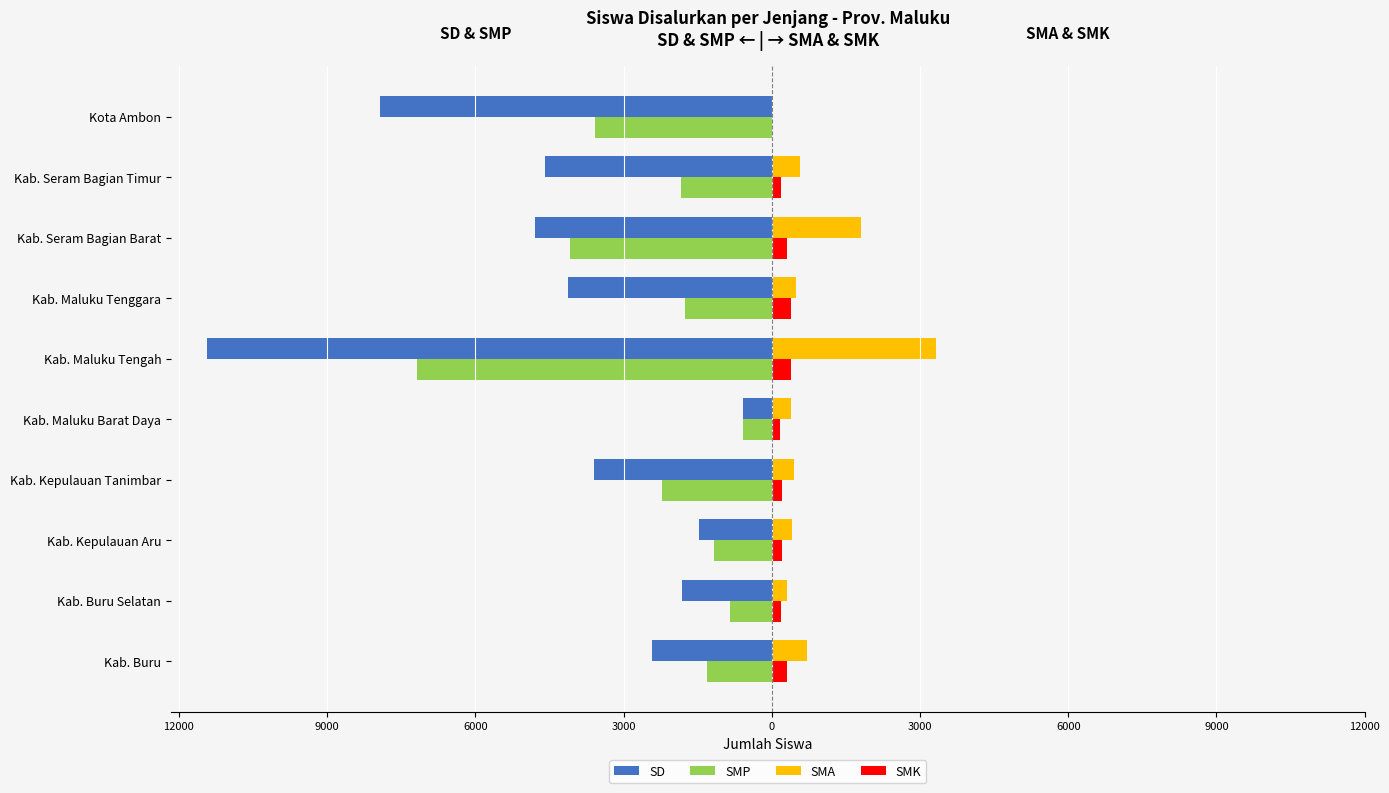

What are all the series names shown in the legend?

SD, SMP, SMA, SMK